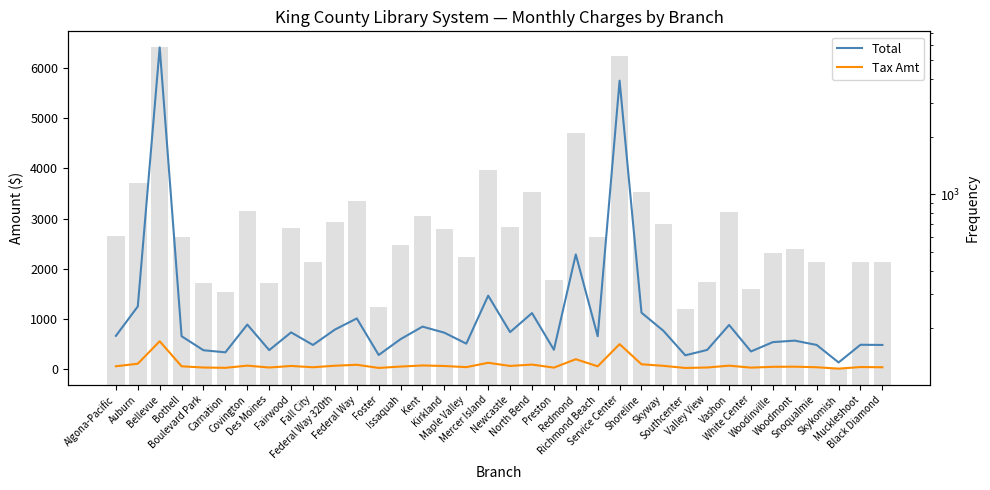

Reading left to right, list all the values displayed in this chart.

Total: 663.6	1249.4	6409.0	655.9	376.7	335.6	888.3	379.3	732.6	482.2	788.4	1010.7	282.5	597.9	847.5	726.0	508.2	1464.0	738.0	1117.3	386.6	2285.3	654.8	5746.6	1124.6	764.3	275.9	383.2	880.7	352.6	538.7	568.3	482.2	133.6	486.2	482.2
Tax Amt: 57.6	108.4	556.0	56.9	32.7	26.6	70.3	32.9	63.6	38.2	68.4	87.7	24.5	51.9	73.5	63.0	40.2	127.0	64.0	91.3	30.6	198.3	56.8	498.6	97.6	66.3	23.9	33.2	69.7	30.6	46.7	49.3	38.2	10.6	42.2	38.2
Monthly (bar): 606.0	1141.0	5853.0	599.0	344.0	309.0	818.0	346.4	669.0	444.0	720.0	923.0	258.0	546.0	774.0	663.0	468.0	1337.0	674.0	1026.0	356.0	2087.0	598.0	5248.0	1027.0	698.0	252.0	350.0	811.0	322.0	492.0	519.0	444.0	123.0	444.0	444.0